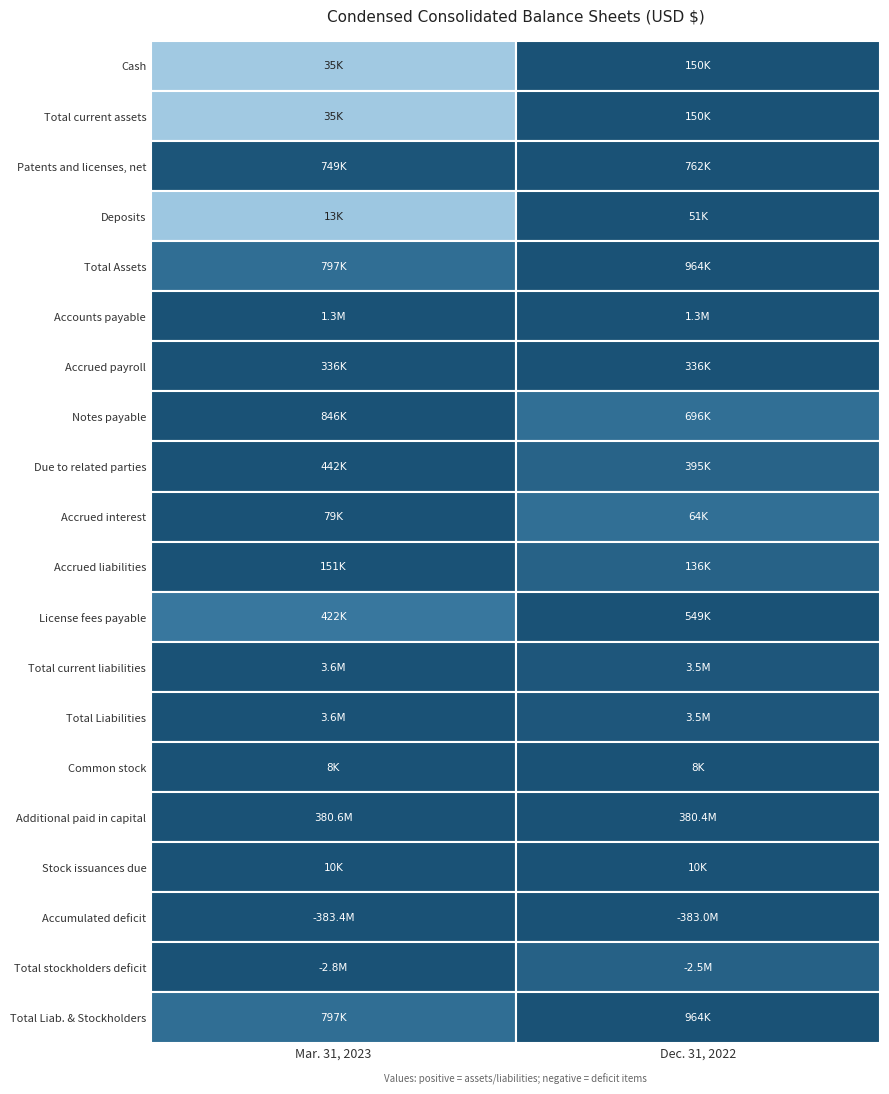

List the labels in order of Accrued interest value, largest first.

0, 1